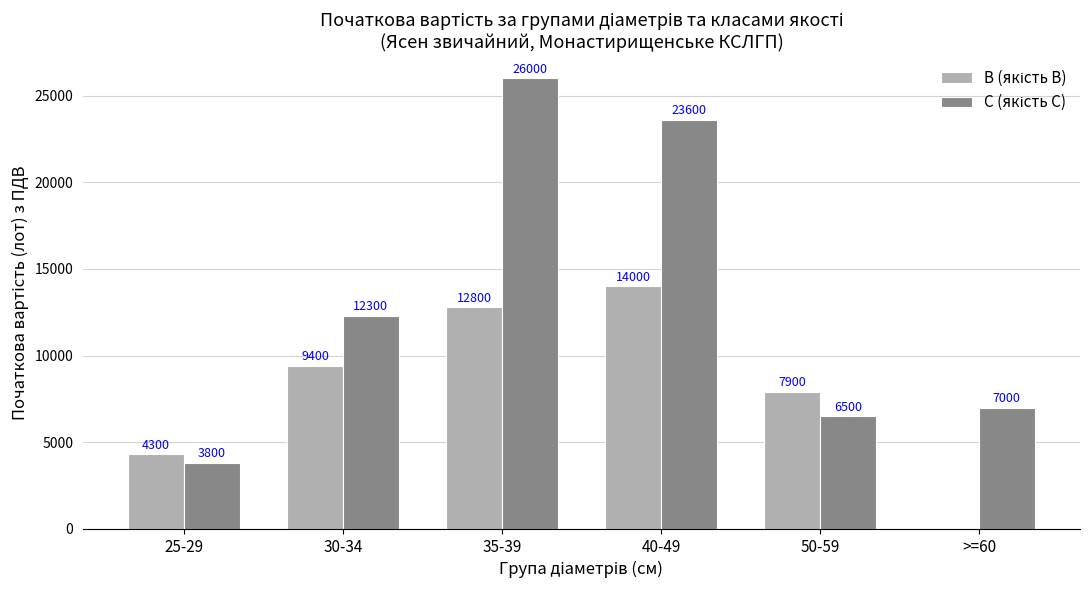

What is the total value across all series at >=60?

7000